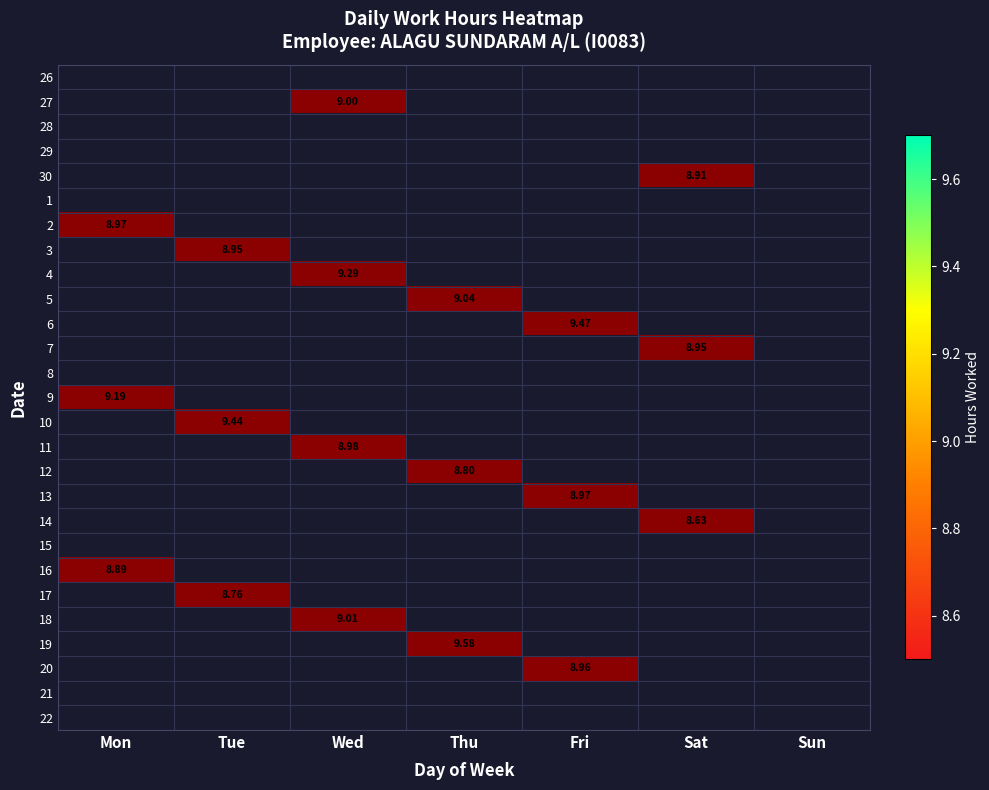

Between Tue and Wed, which is larger?

Tue